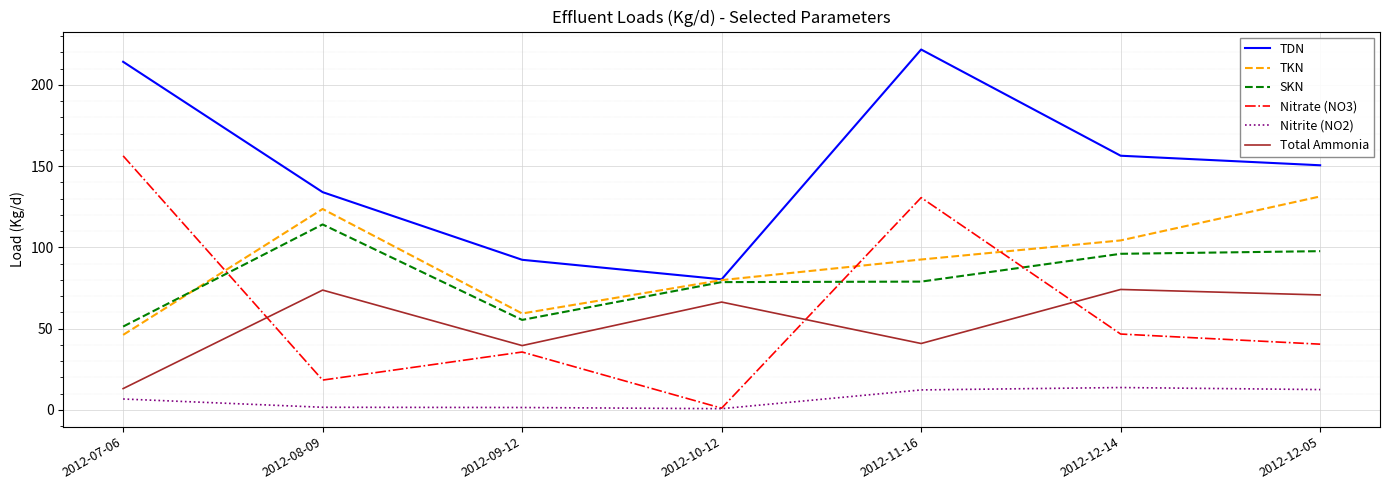

At 2012-12-14, list the series in order from largest to smallest.

TDN, TKN, SKN, Total Ammonia, Nitrate (NO3), Nitrite (NO2)